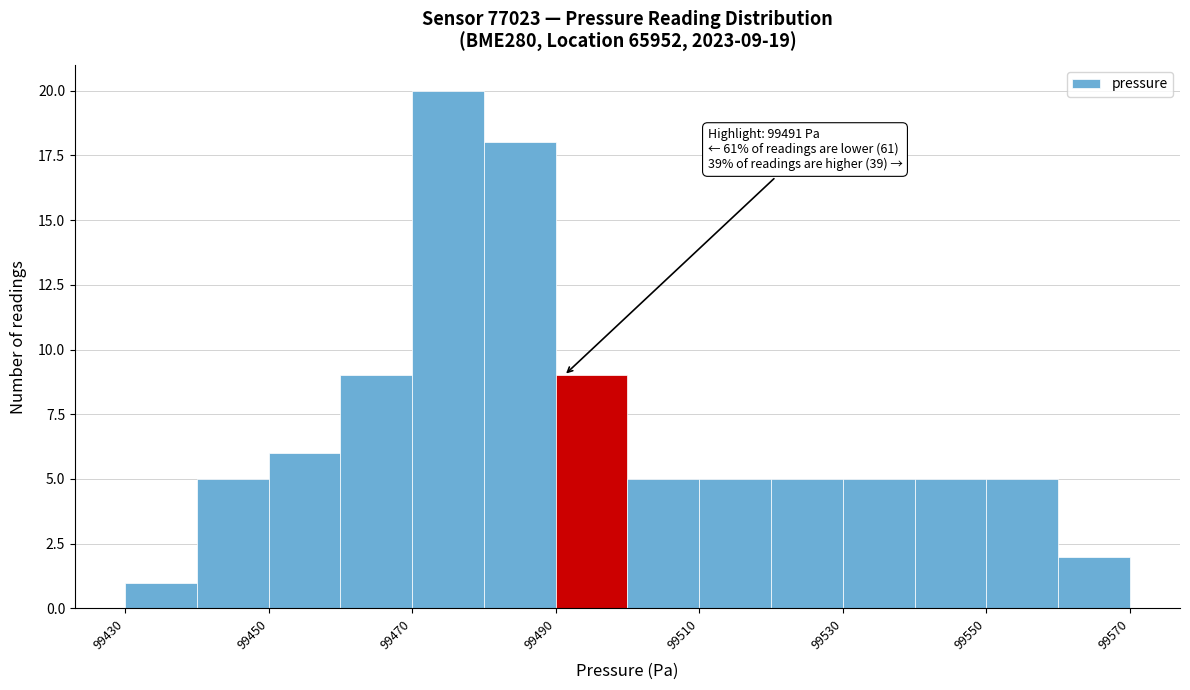

Over which range of the x-axis is the bar tallest?

99470 to 99480